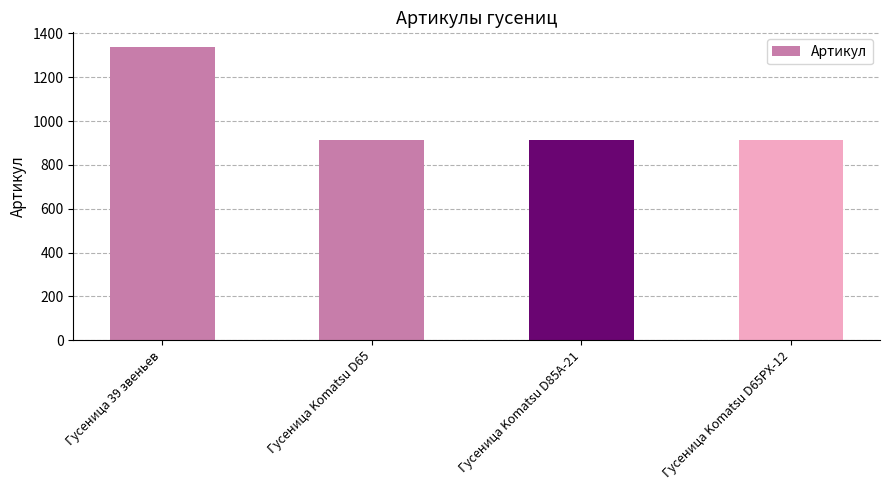

What position from the right is Гусеница 39 звеньев?

4